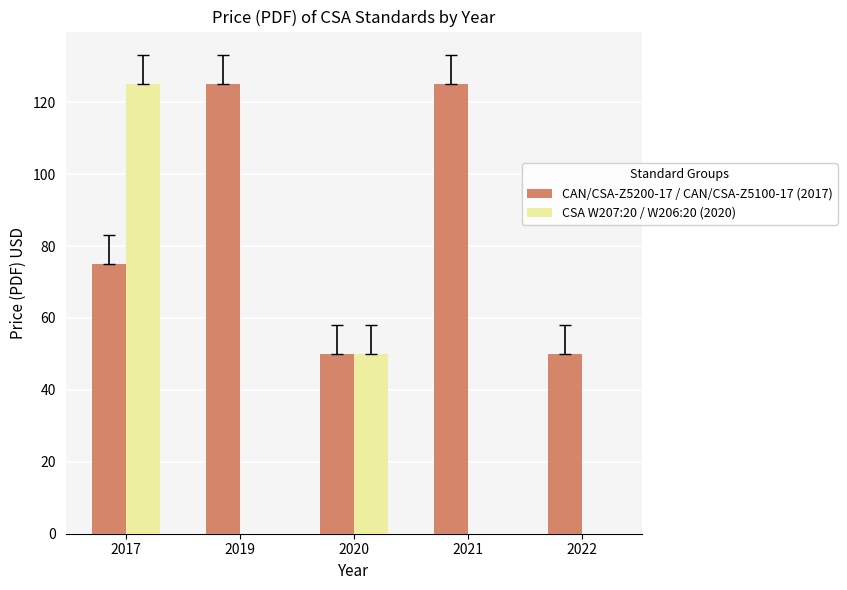

At which label is CAN/CSA-Z5200-17 / CAN/CSA-Z5100-17 (2017) closest to 87?

2017